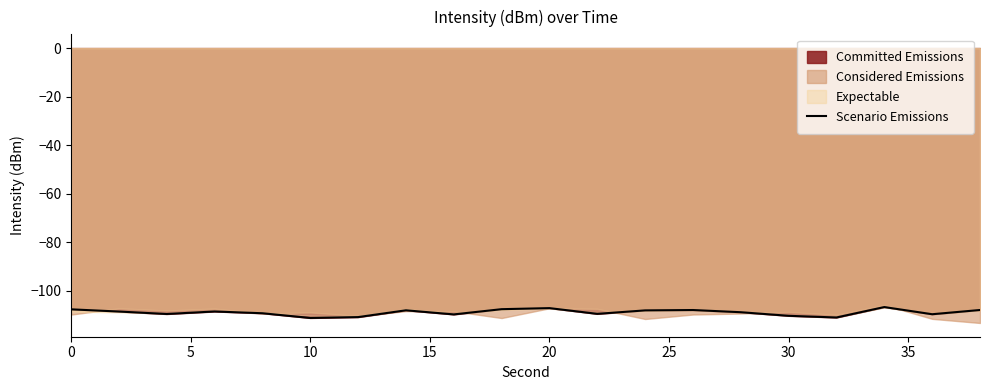

What is the maximum value for Scenario Emissions?

-106.6